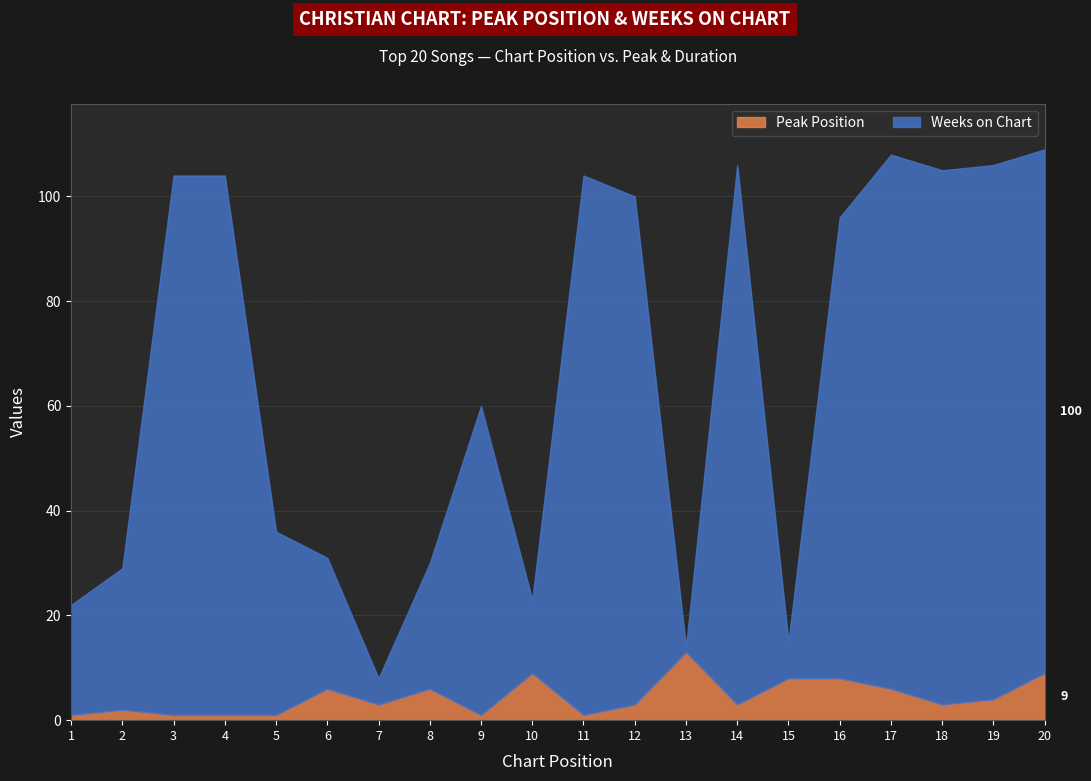

How many interior local valleys does the Weeks on Chart series have?

4